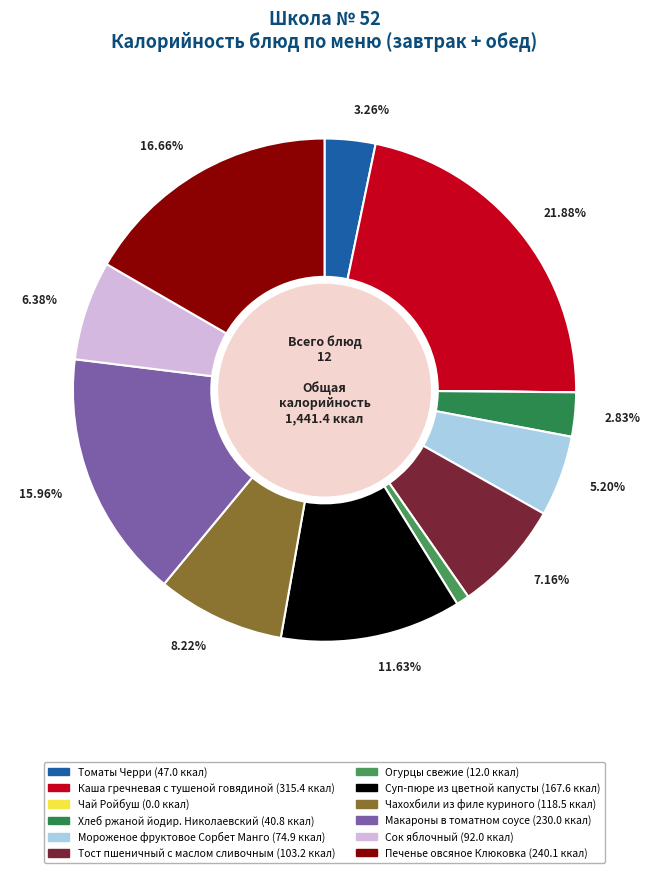

What portion of the pie excludes Сок яблочный?

93.6%